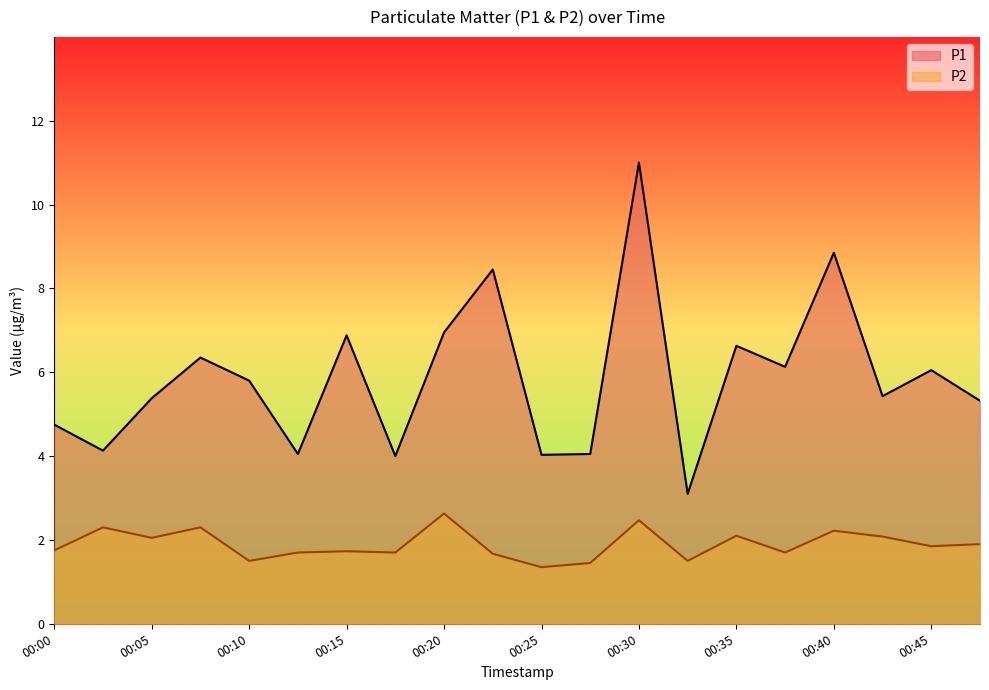

In P1, how many points are higher than both neighbors (excluding endpoints)?

7